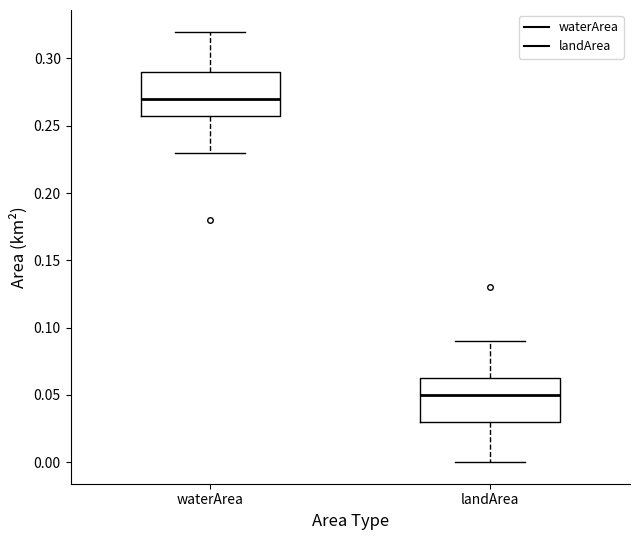

Which box has the lowest median line?

landArea